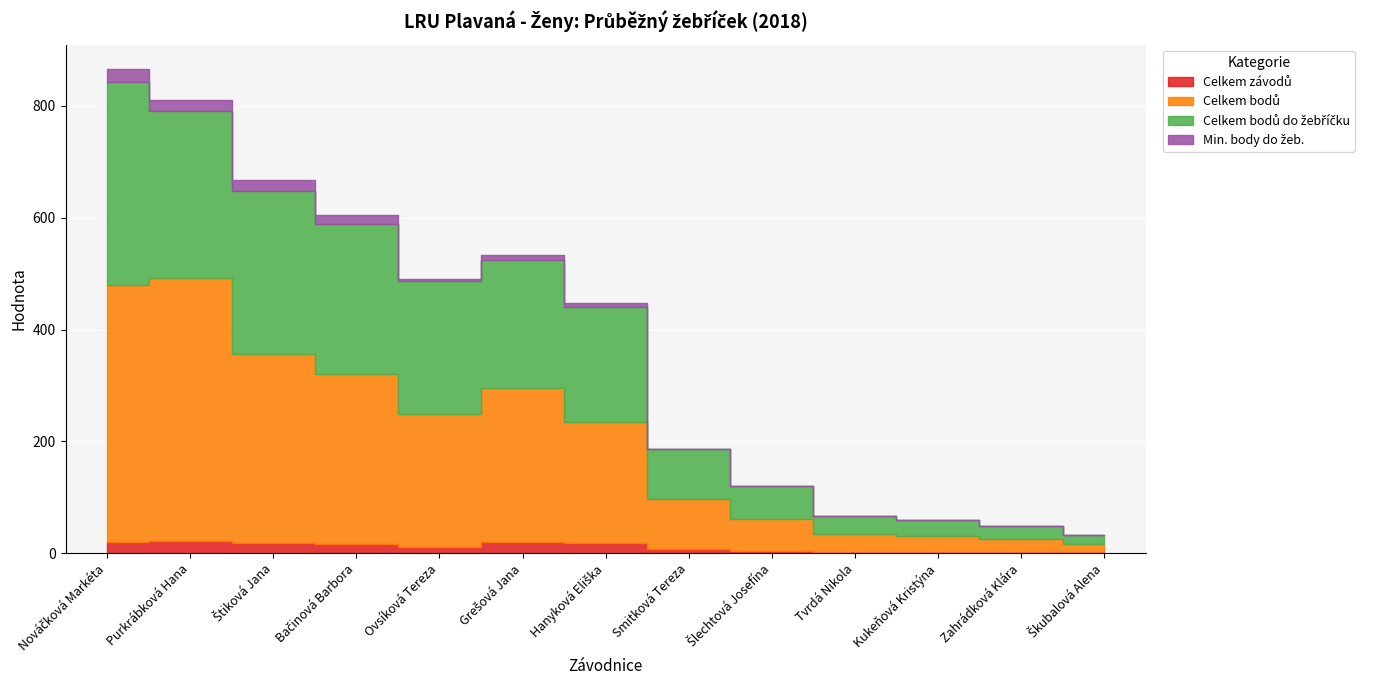

Where does the Celkem bodů series first go above 217?

Nováčková Markéta